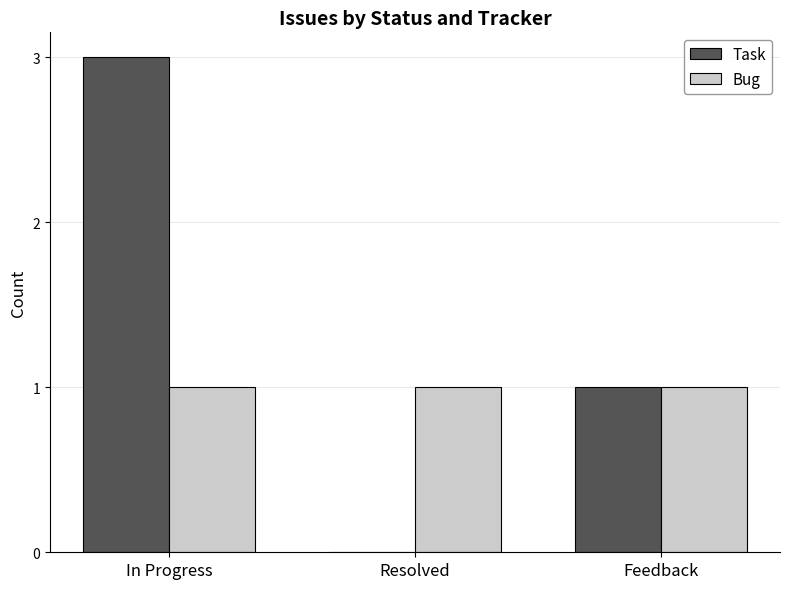

Count the Task values in the range 0 to 3.

3